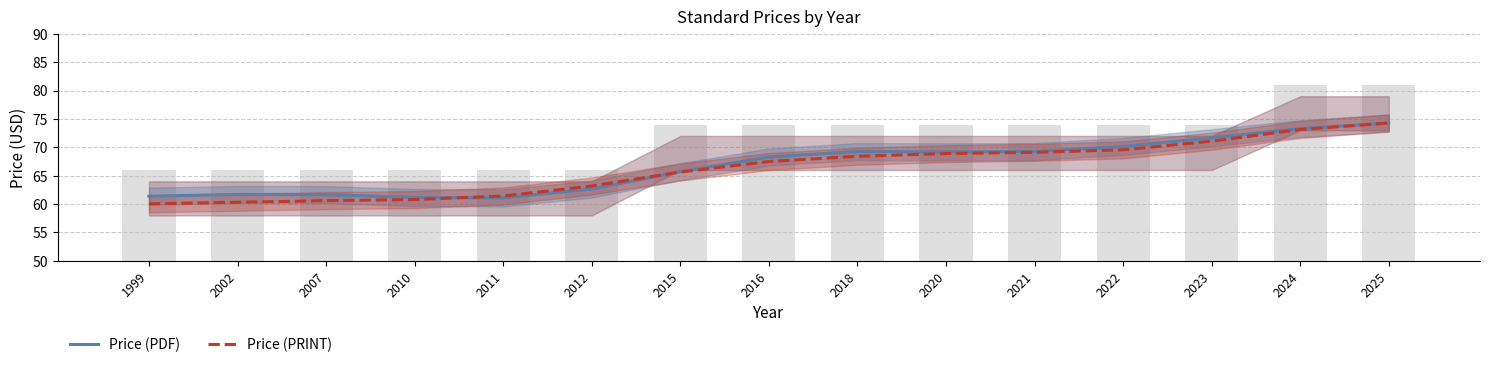

List the series in order of their peak value, lowest first.

Price (PDF), Price (PRINT)